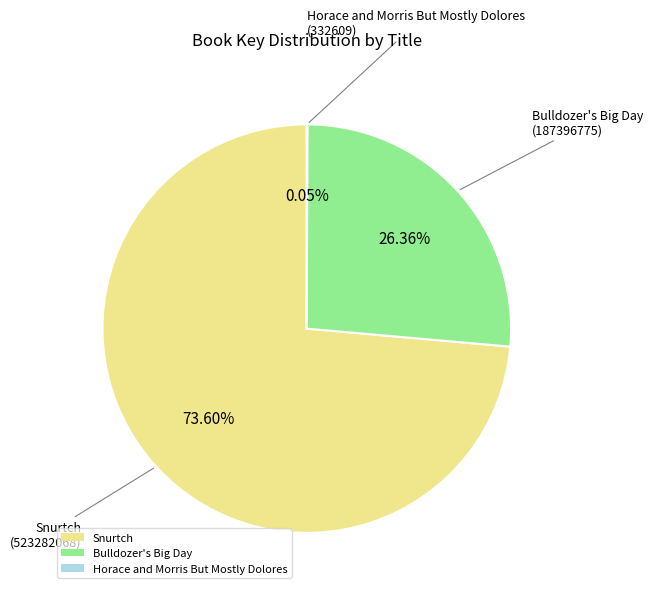

What is the largest slice in the pie chart?

Snurtch